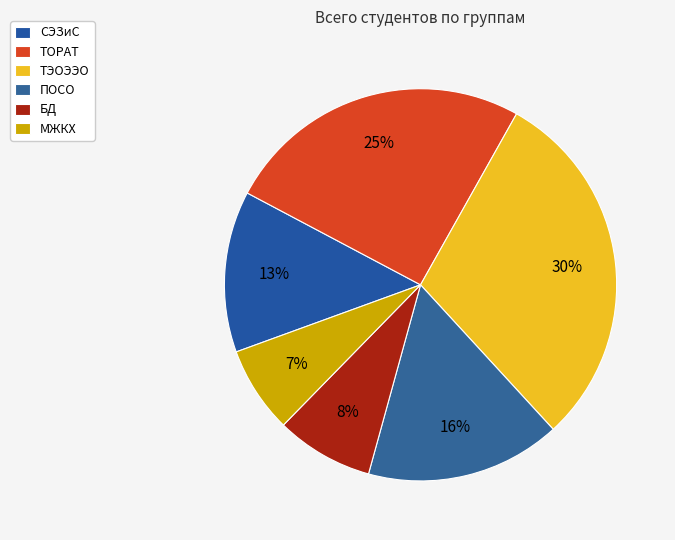

Does ТЭОЭЭО account for over 50% of the chart?

No